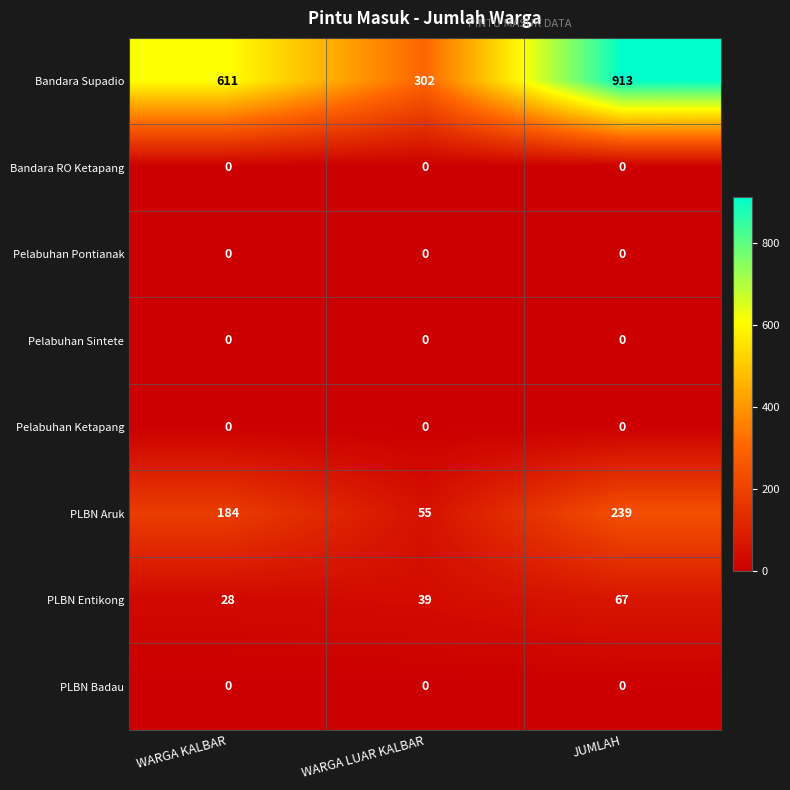

How many distinct data groups are displayed?

8